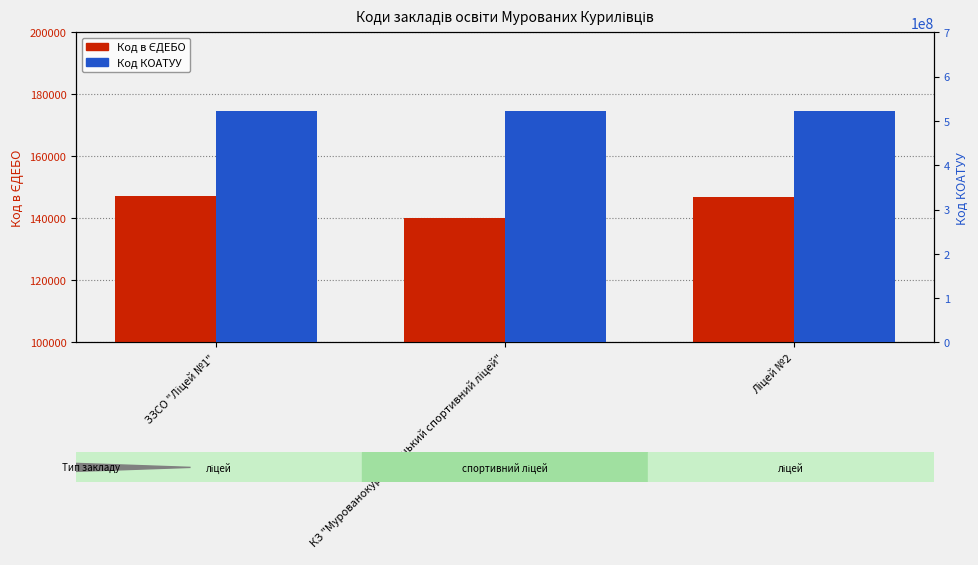

Which has a higher value, Ліцей №2 or ЗЗСО "Ліцей №1"?

ЗЗСО "Ліцей №1"